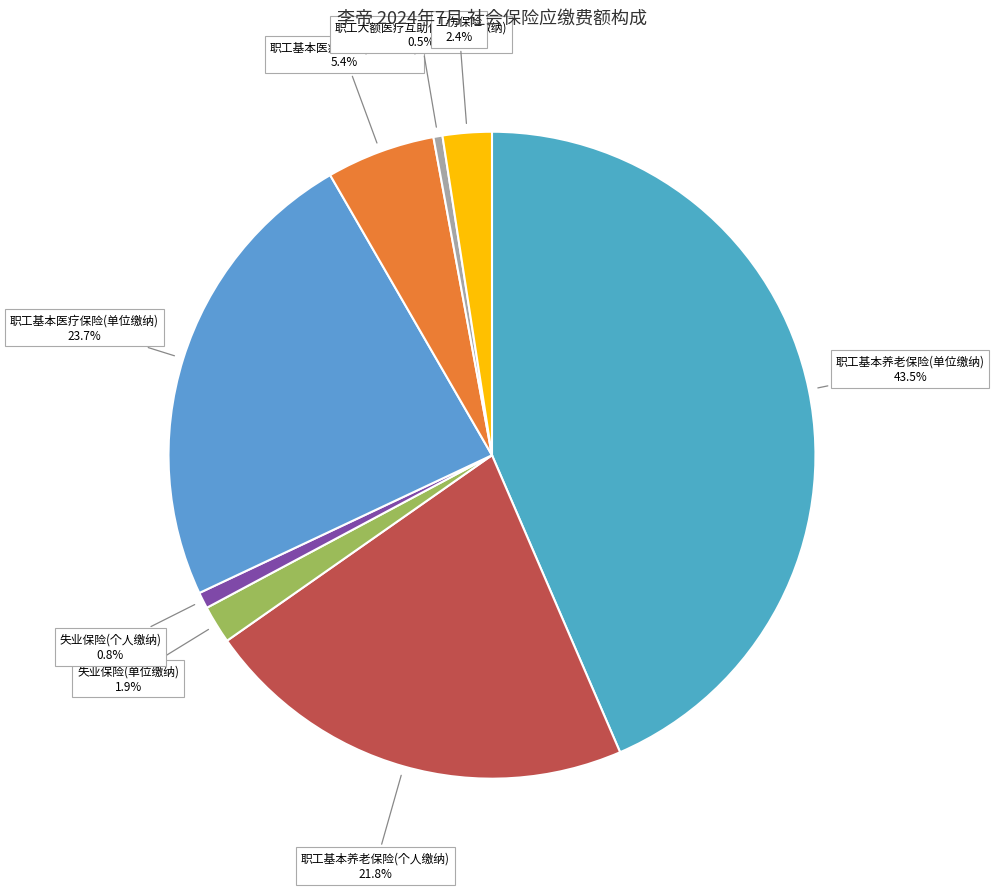

To the nearest percent, what is the difference between the largest and smallest slice percentages?

43%